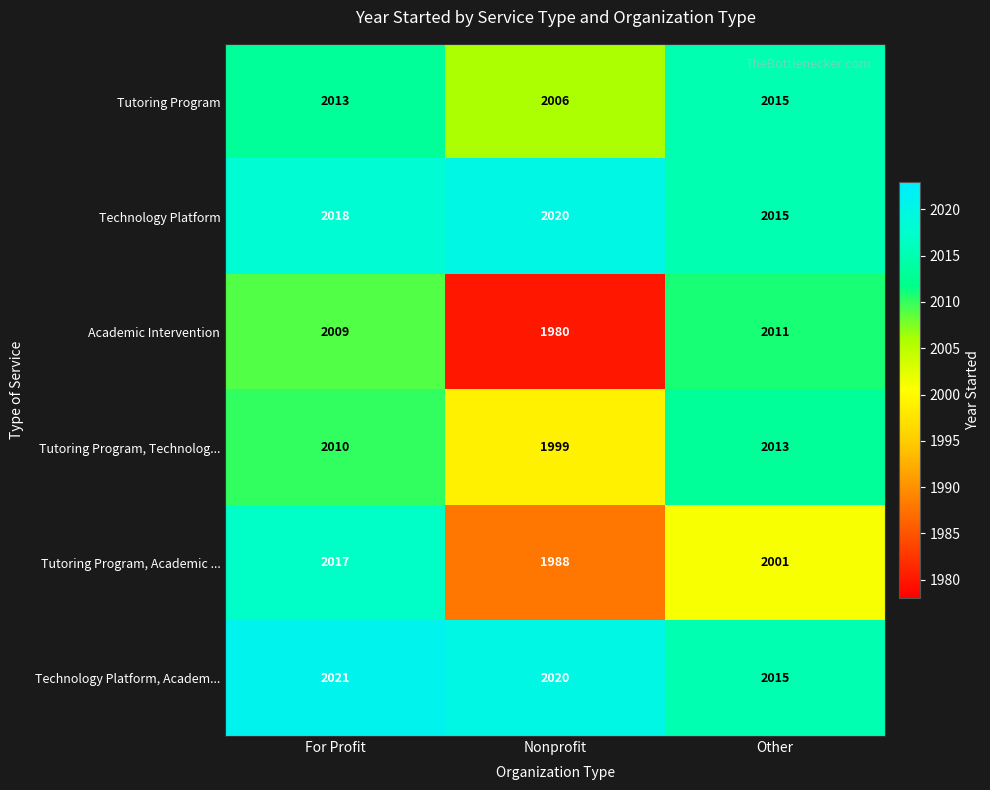

What is the difference between the highest and lowest values at Nonprofit?

40